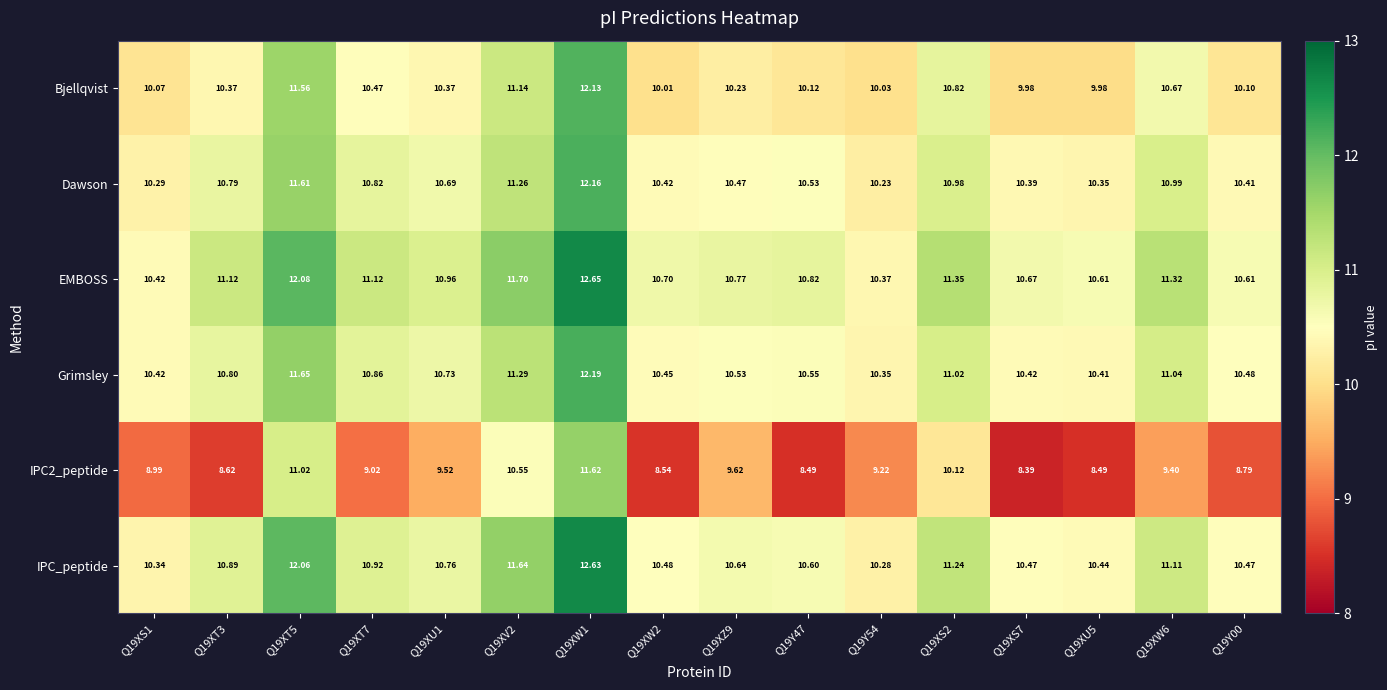

What is the difference between the highest and lowest values at Q19XW2?

2.2